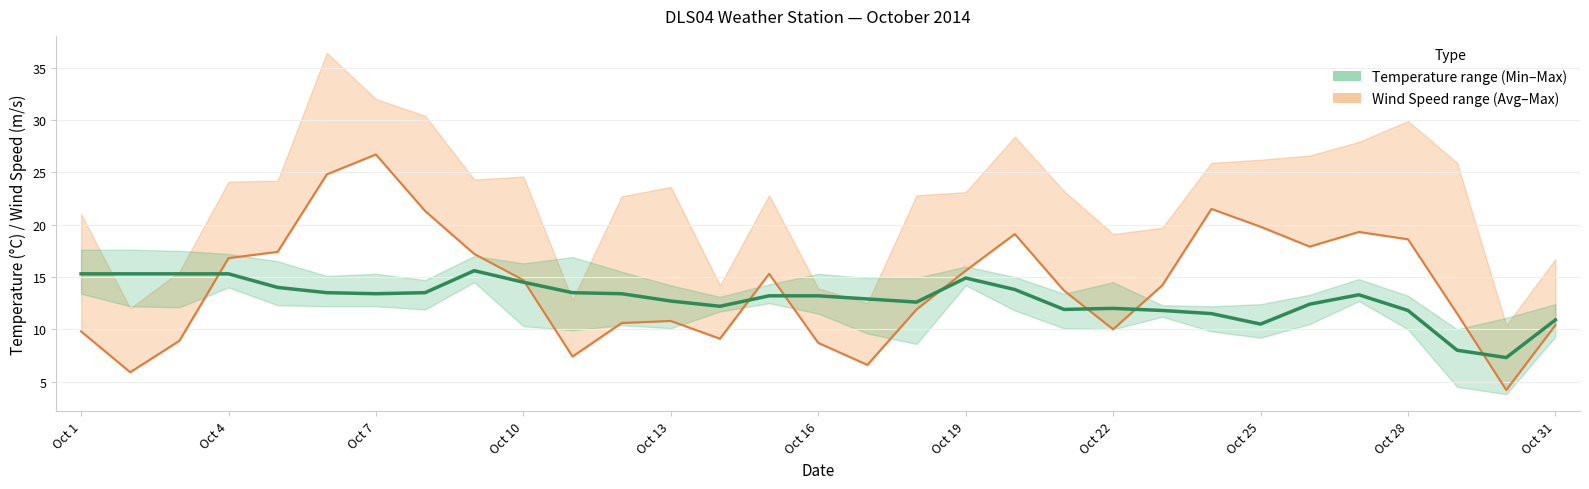

What is the difference between the highest and lowest values at Oct 13?

1.9